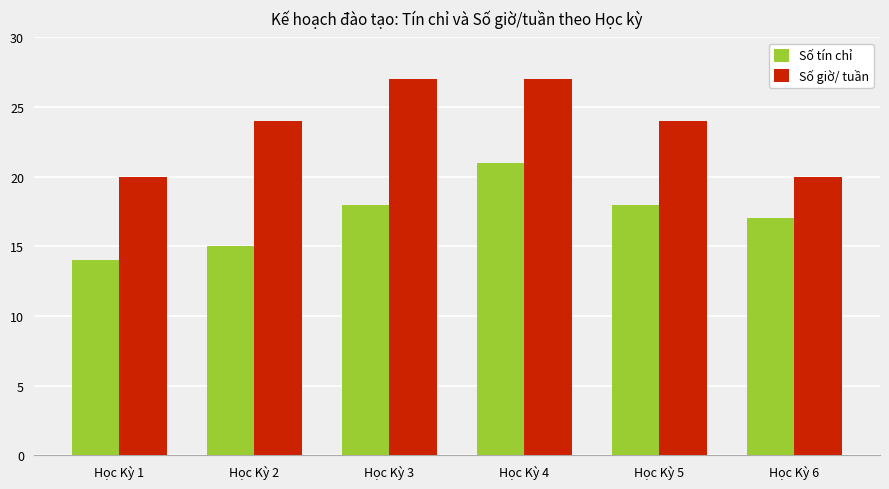

Rank the series at Học Kỳ 4 from lowest to highest value.

Số tín chỉ, Số giờ/ tuần